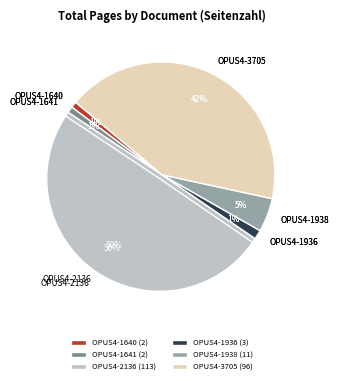

Count the number of slices in the pie.

6